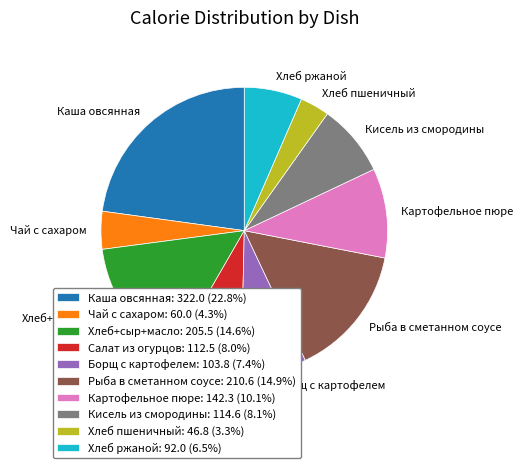

Between Хлеб+сыр+масло and Кисель из смородины, which is larger?

Хлеб+сыр+масло